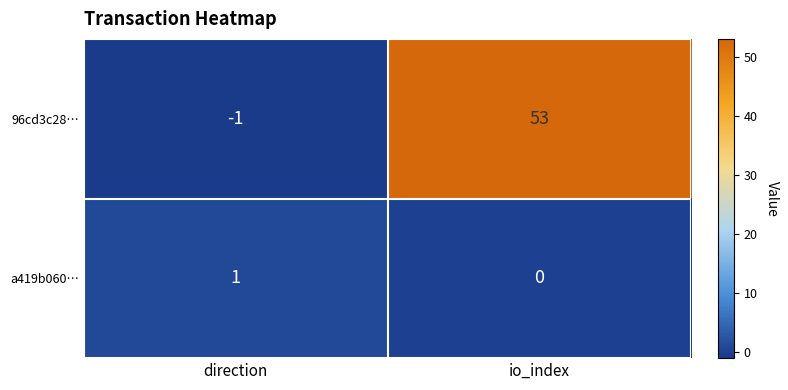

Between direction and io_index, which series saw the biggest shift?

96cd3c28…